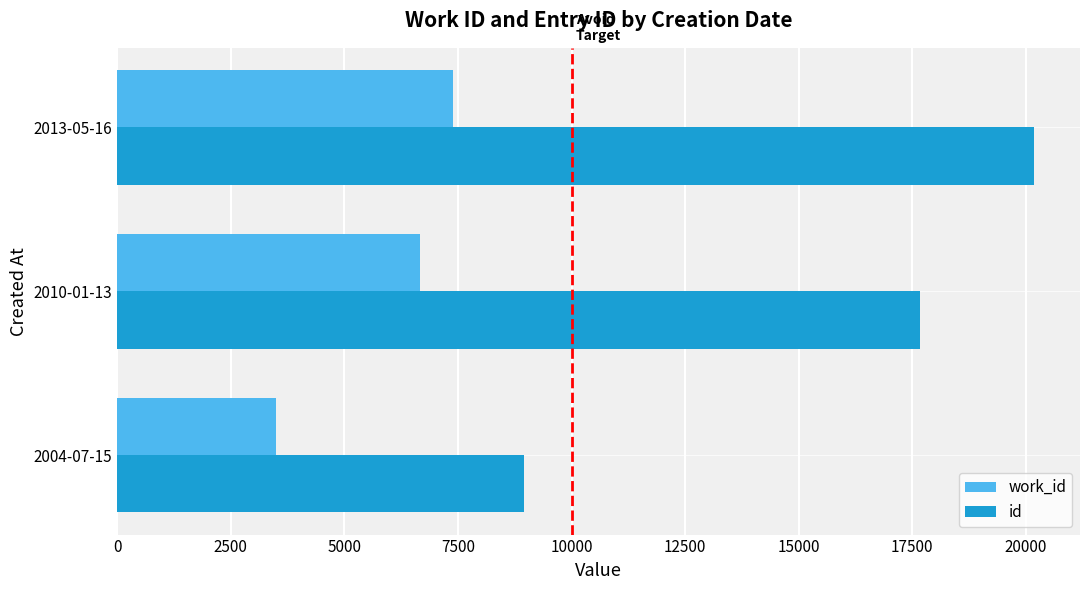

At how many categories does at least one series exceed 3988?

3